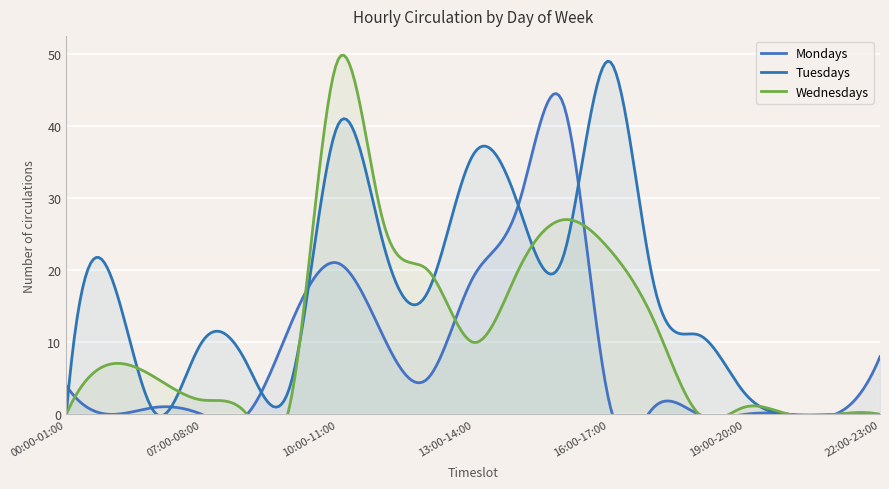

Read the Tuesdays value at 08:00-09:00.

7